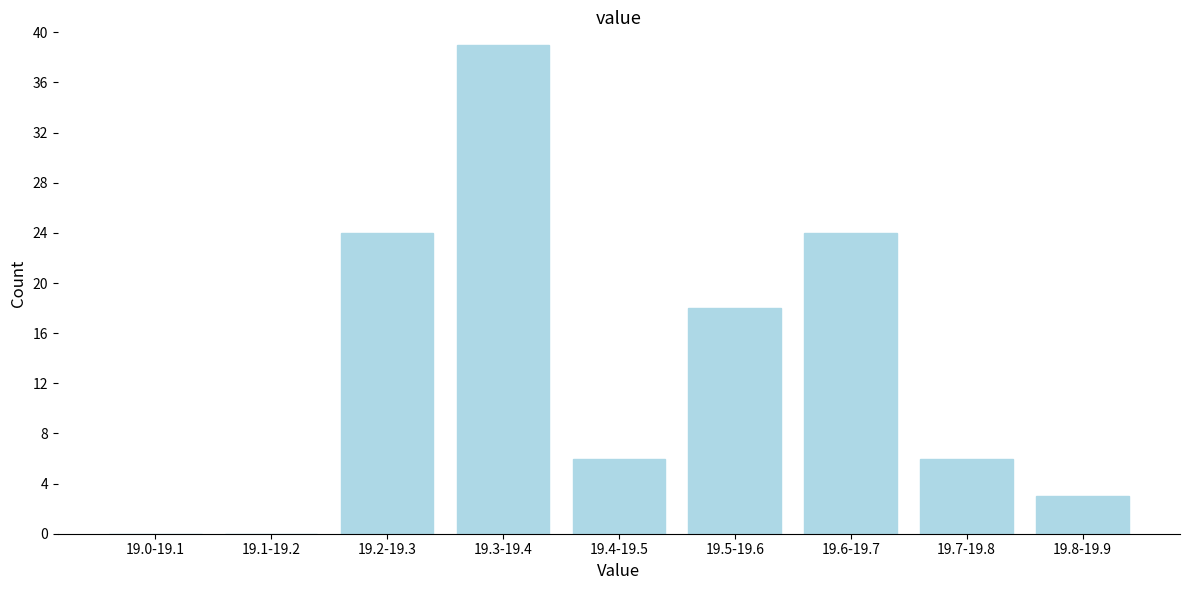

Reading right to left, list all the values displayed in this chart.

19.8-19.9=3	19.7-19.8=6	19.6-19.7=24	19.5-19.6=18	19.4-19.5=6	19.3-19.4=39	19.2-19.3=24	19.1-19.2=0	19.0-19.1=0